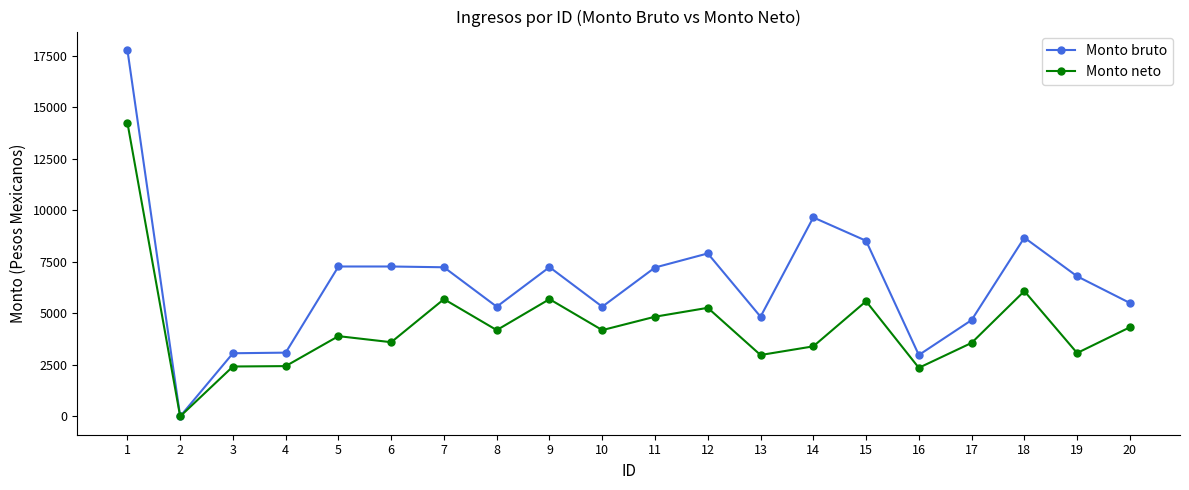

What is the difference between the Monto neto values at 15 and 18?

491.6